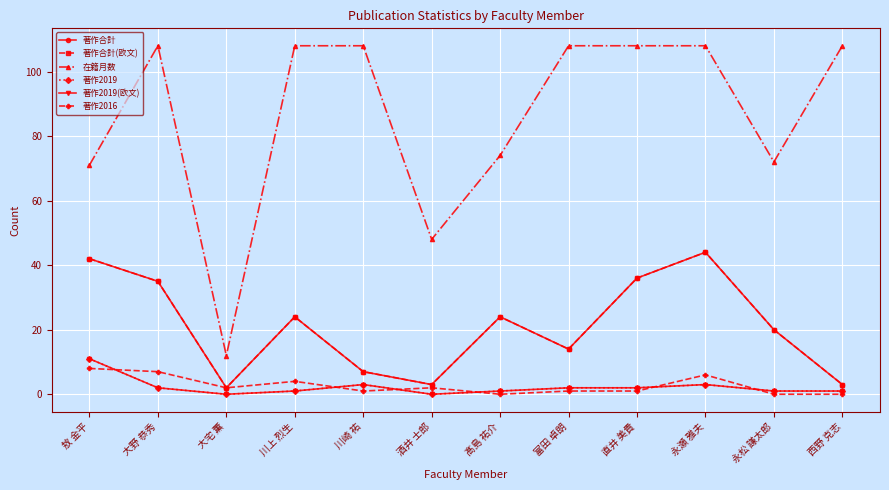

After their last crossing, which series has the higher values: 著作2019 or 著作2016?

著作2019